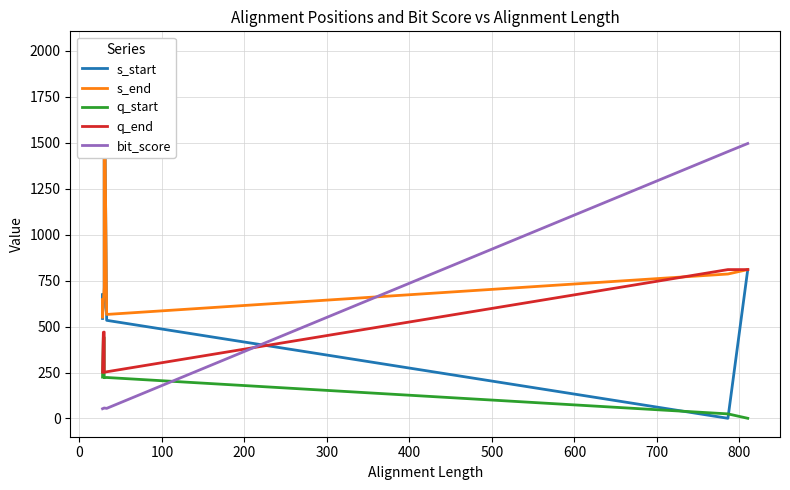

What is the difference between the s_start values at 100 and 0?

98